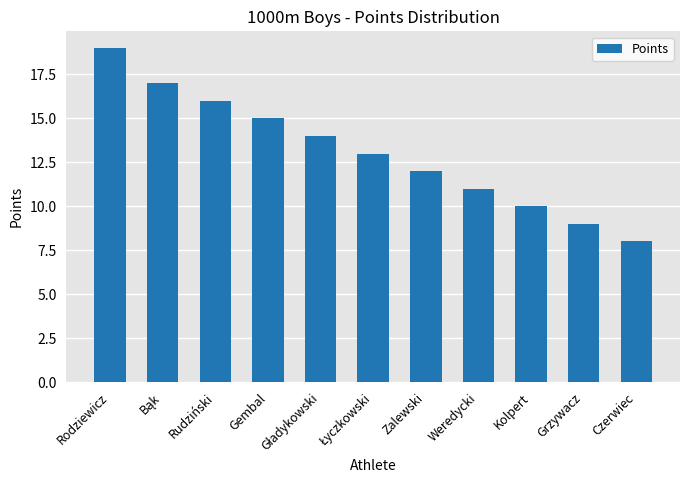

Which has a higher value, Kolpert or Rudziński?

Rudziński